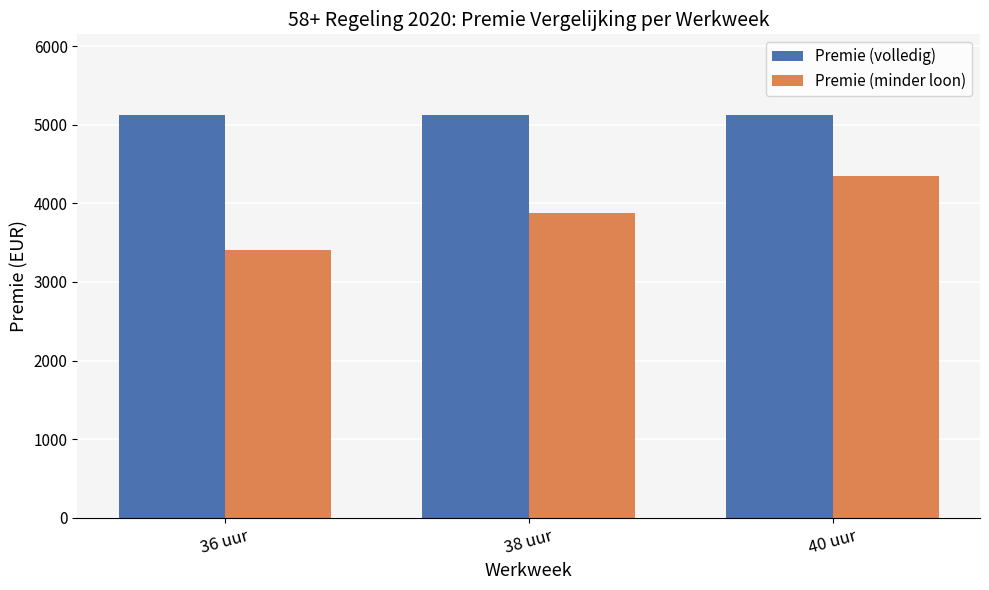

What is the spread (max minus min) of values at 36 uur?

1720.6